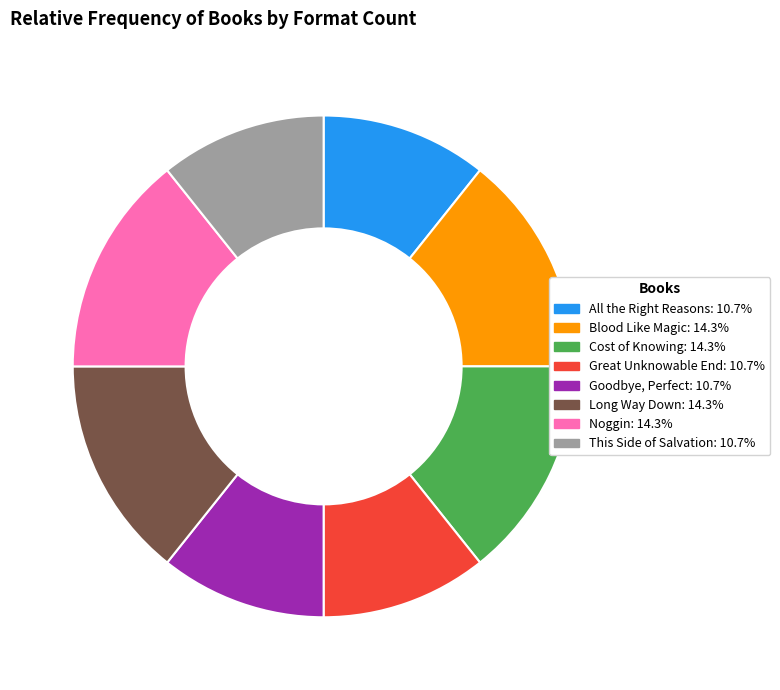

Is there any slice that represents more than half of the pie?

No